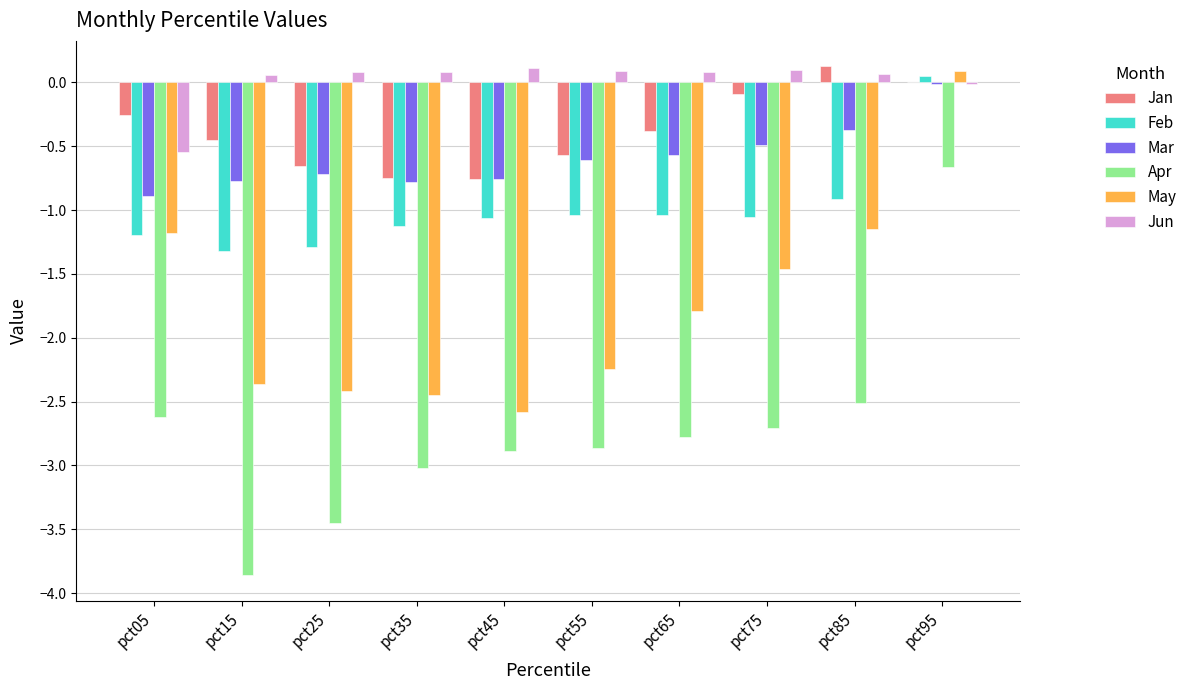

What are all the series names shown in the legend?

Jan, Feb, Mar, Apr, May, Jun